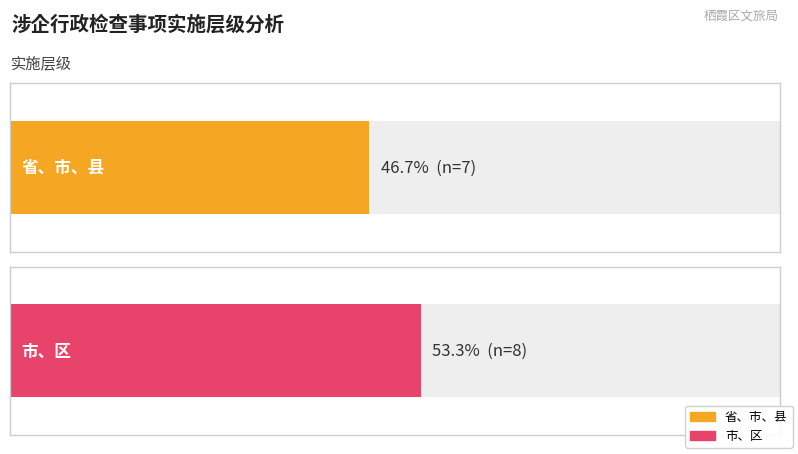

What is the minimum value for 省、市、县?

7